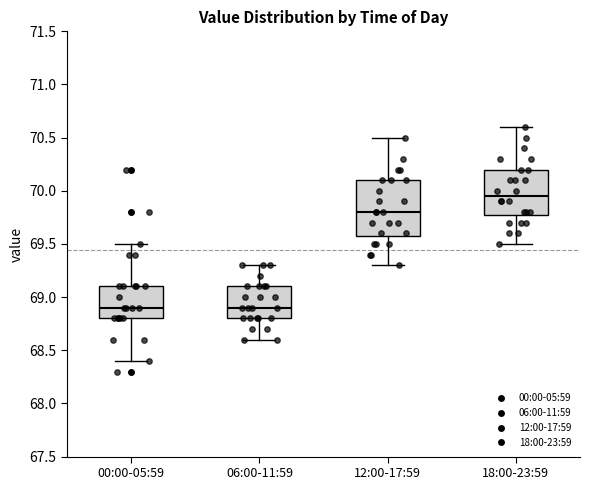

Reading left to right, transcribe this box plot: for each box, give where its median line is, the range the box spans, and where its two whiskers end, as read against the y-axis. The values are not printed on the chart, so give them approximately, as read against the axis.

00:00-05:59: median 68.90, box 68.80 to 69.10, whiskers 68.40 to 69.50
06:00-11:59: median 68.90, box 68.80 to 69.10, whiskers 68.60 to 69.30
12:00-17:59: median 69.80, box 69.60 to 70.10, whiskers 69.30 to 70.50
18:00-23:59: median 69.95, box 69.80 to 70.20, whiskers 69.50 to 70.60